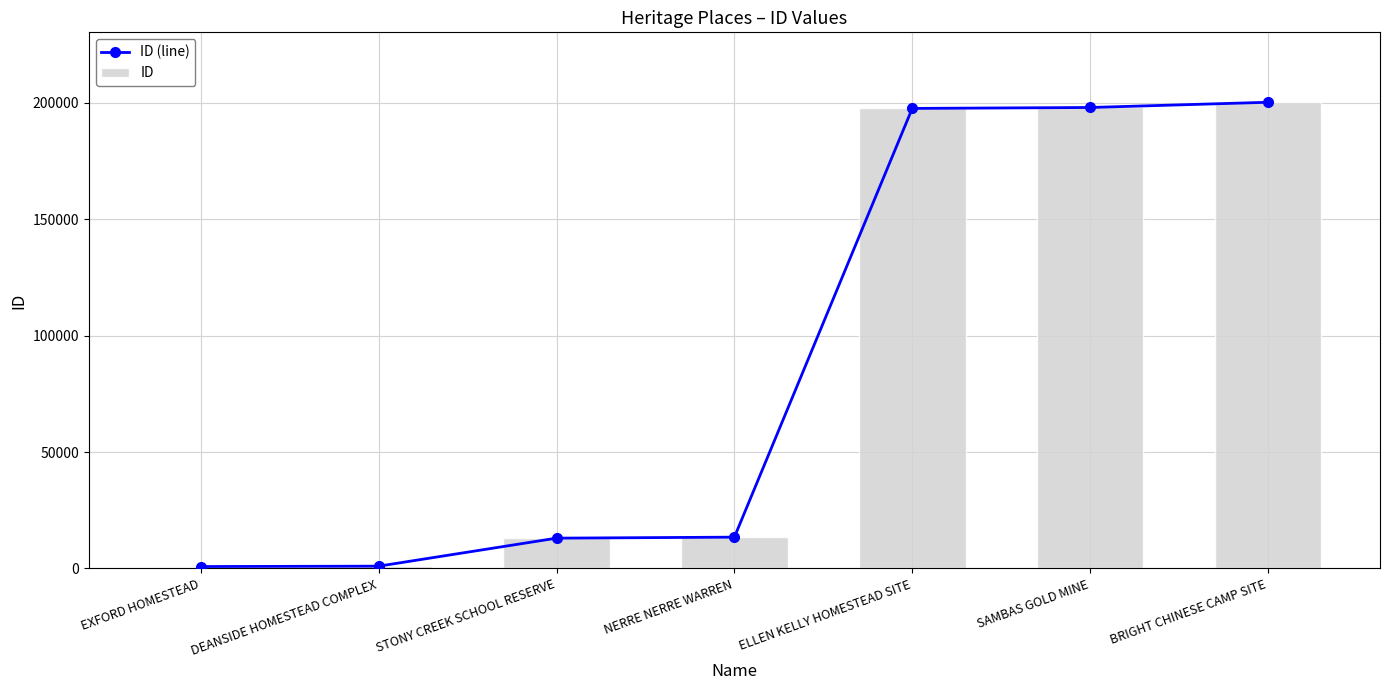

Which series has the largest total across all categories?

ID (line)